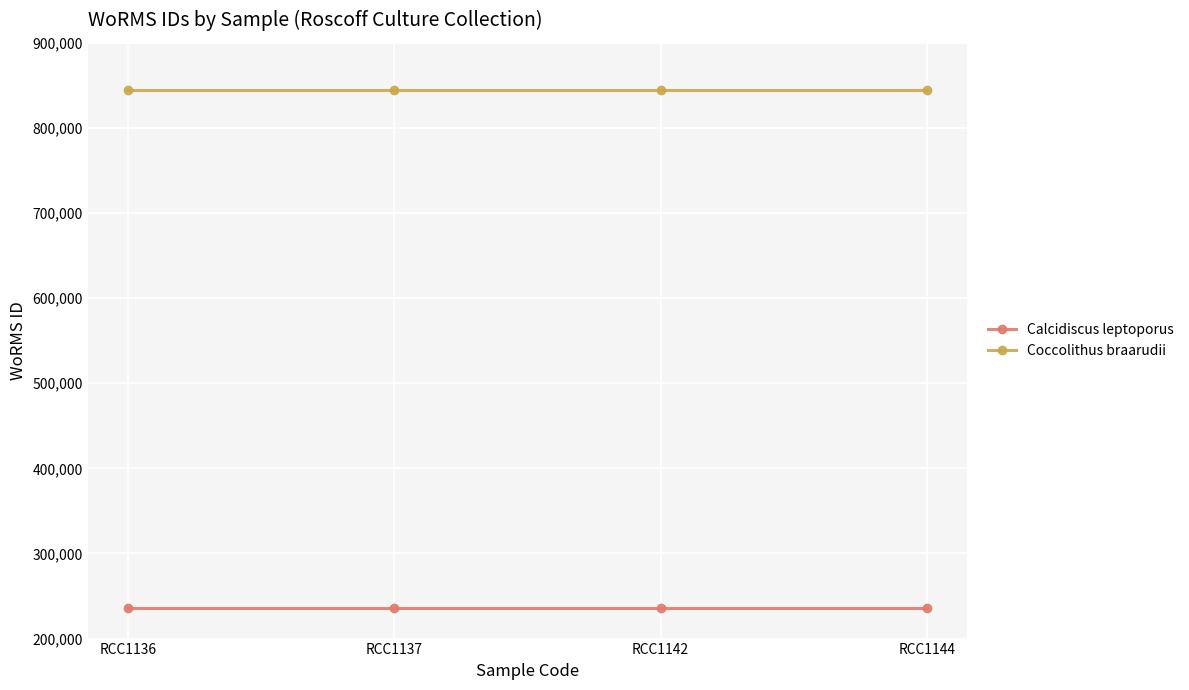

Is this an area chart (filled region under the line)?

No